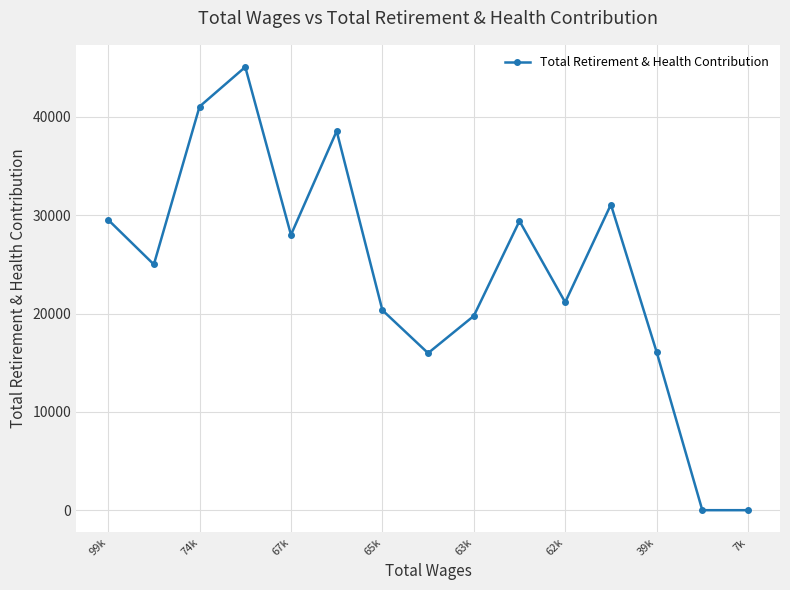

How many points are higher than both their immediate neighbors (excluding endpoints)?

4